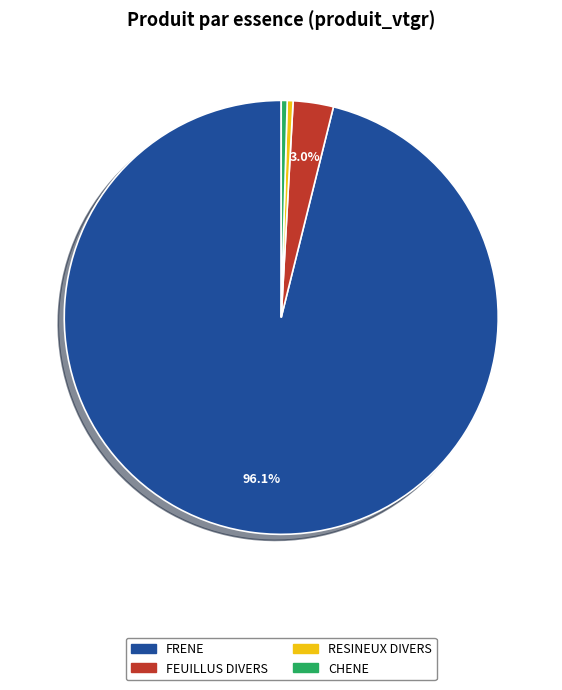

To the nearest percent, what portion does CHENE represent?

0%